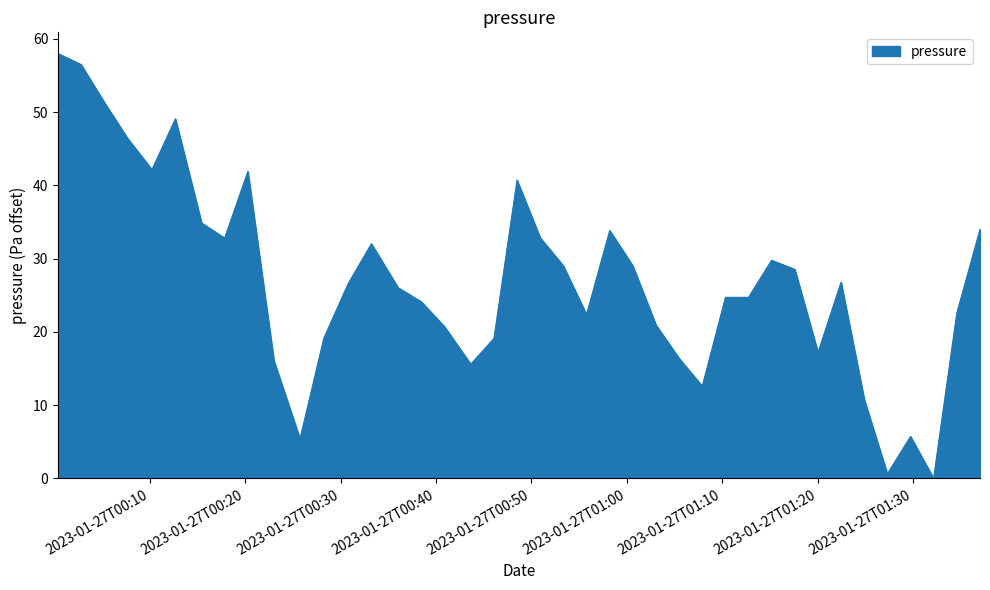

What is the maximum value shown in the chart?

58.0